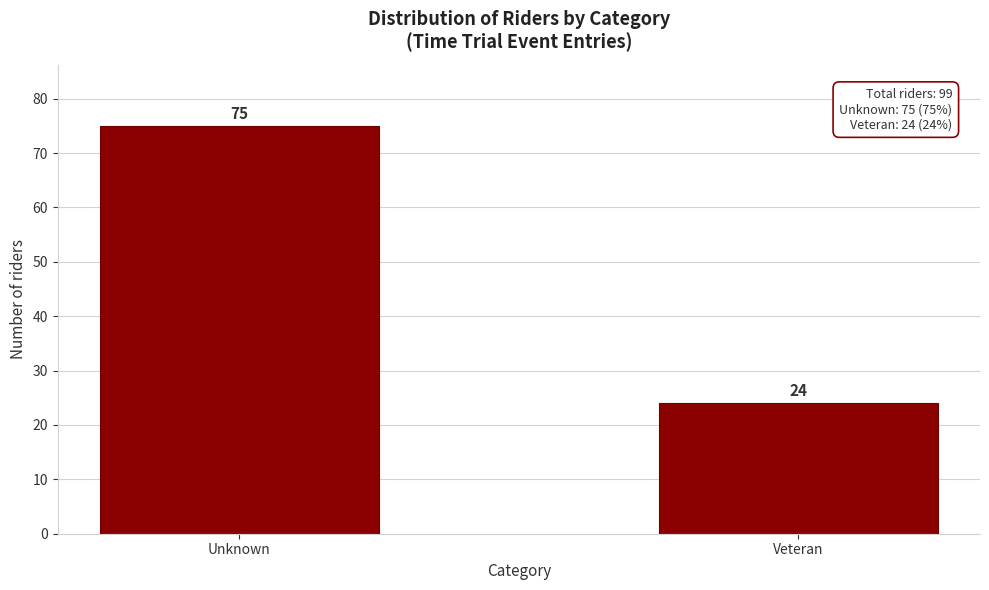

Reading left to right, what are all the values shown in this chart?

Unknown=75	Veteran=24